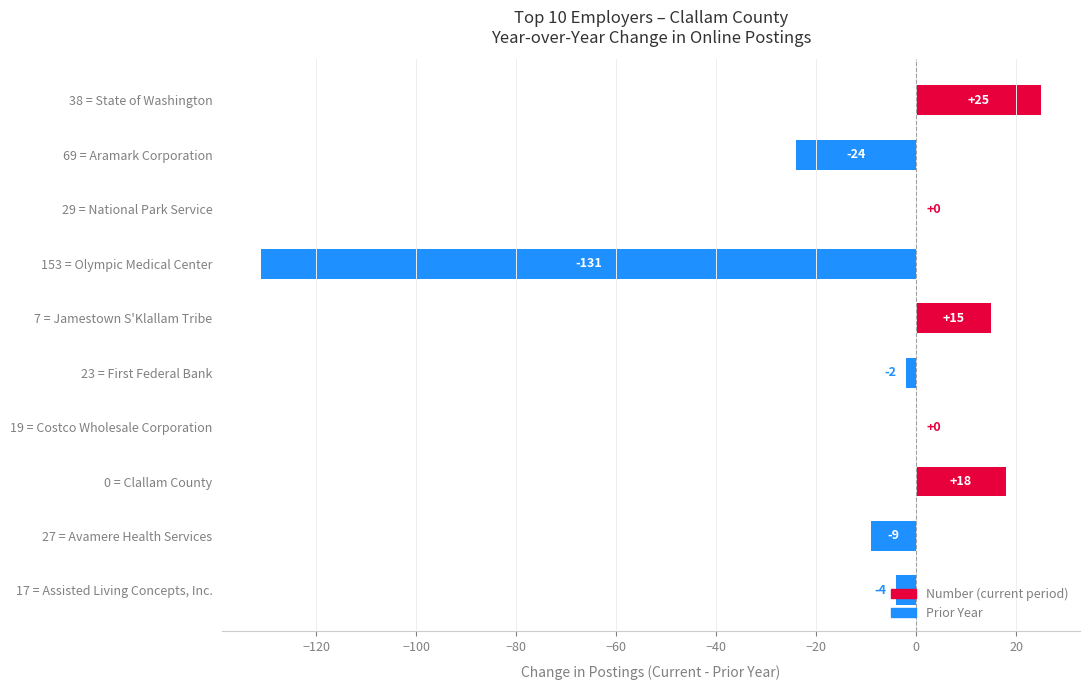

How many data points does each series have?

10